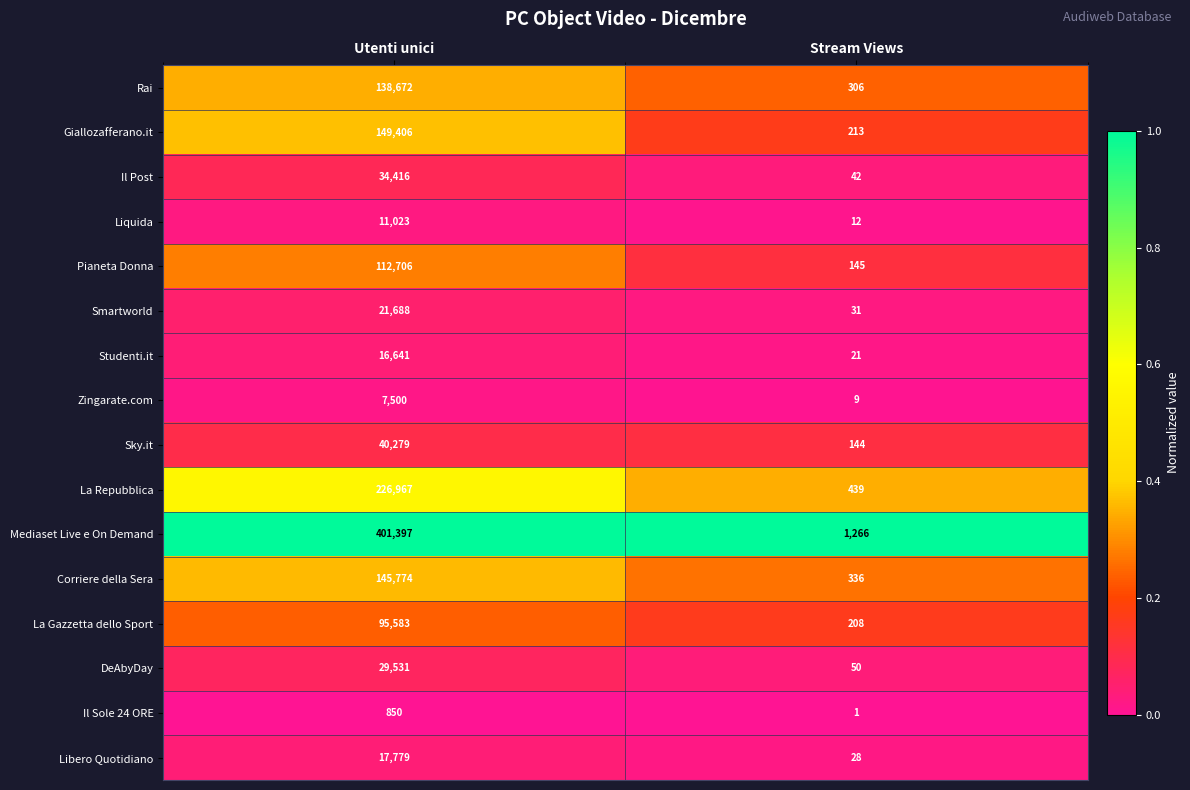

Is it true that Zingarate.com equals 2121 at Utenti unici?

False